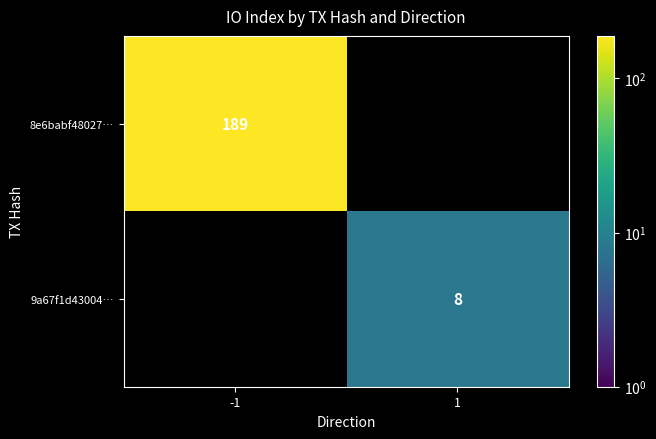

Is it true that 9a67f1d43004… equals 14 at 1?

False